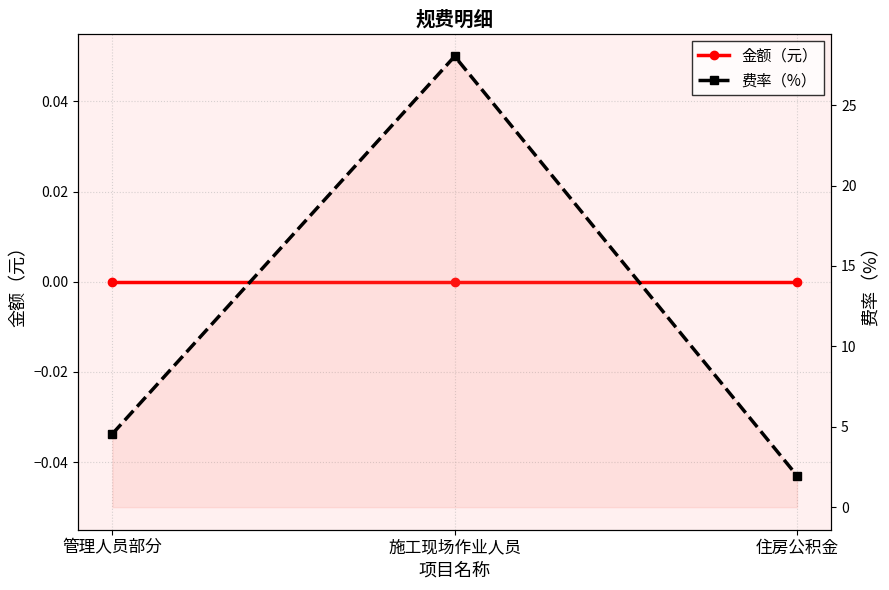

At which label does 金额（元） reach its minimum?

管理人员部分